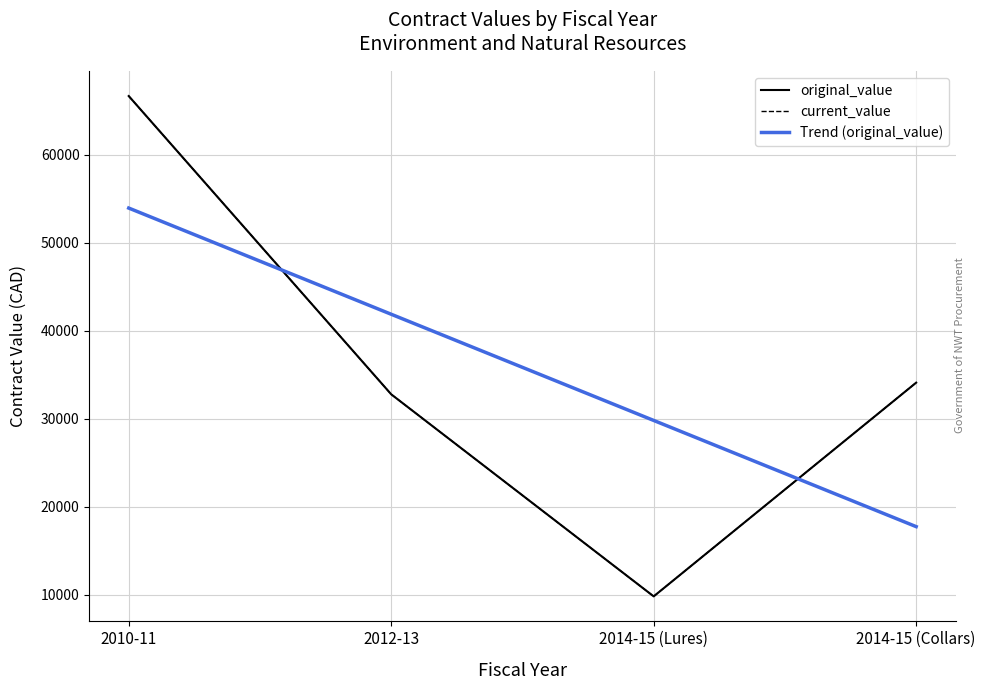

What is the difference between the current_value values at 2014-15 (Collars) and 2012-13?

1325.0